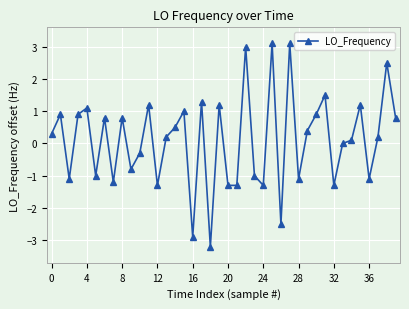

How many distinct data groups are displayed?

1